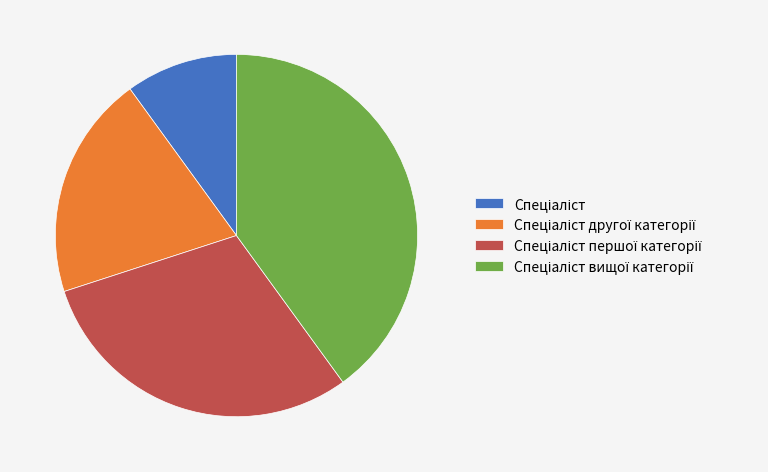

Is there any slice that represents more than half of the pie?

No